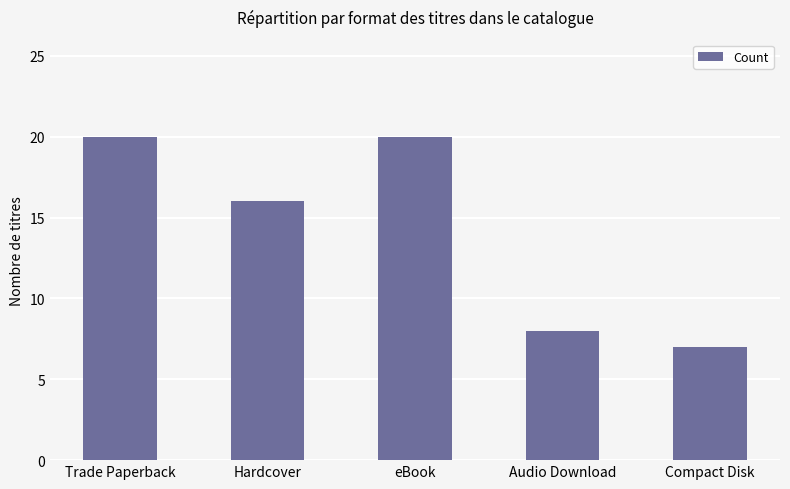

Reading left to right, what are all the values shown in this chart?

Trade Paperback=20	Hardcover=16	eBook=20	Audio Download=8	Compact Disk=7